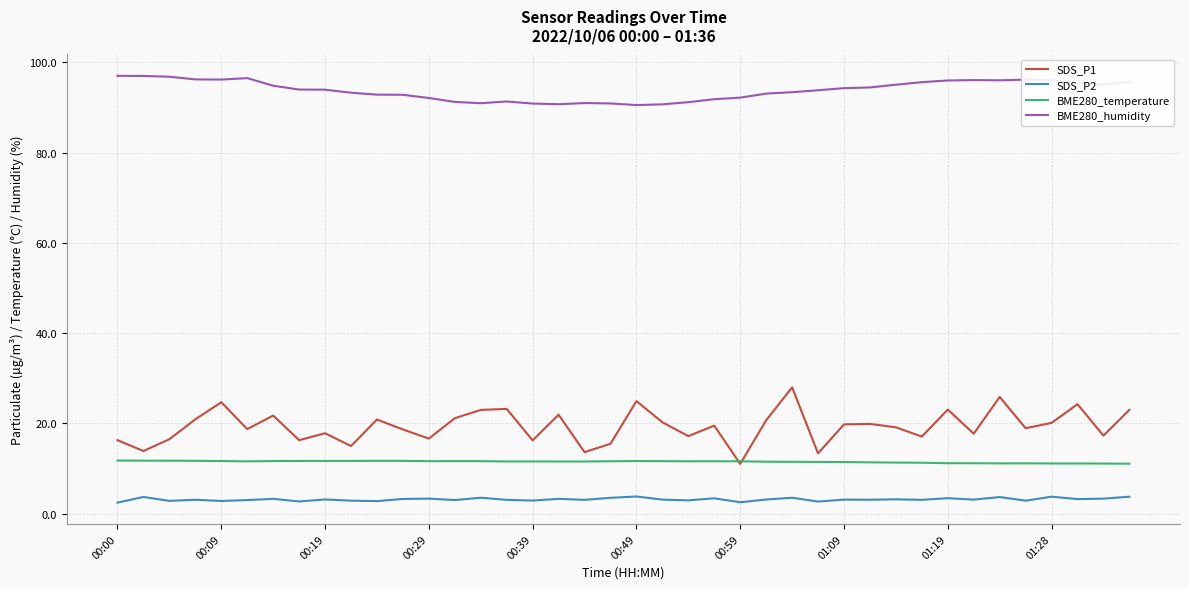

List the series in order of their peak value, highest first.

BME280_humidity, SDS_P1, BME280_temperature, SDS_P2